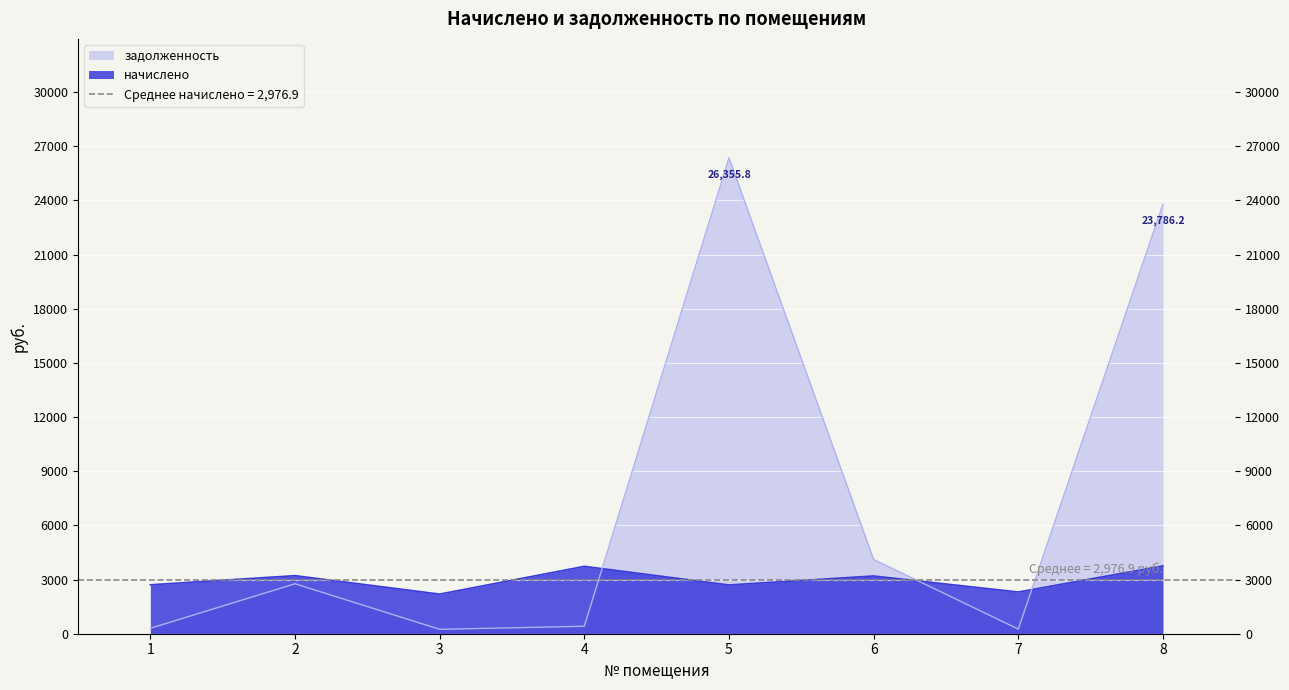

Which category has the lowest value in the начислено series?

3